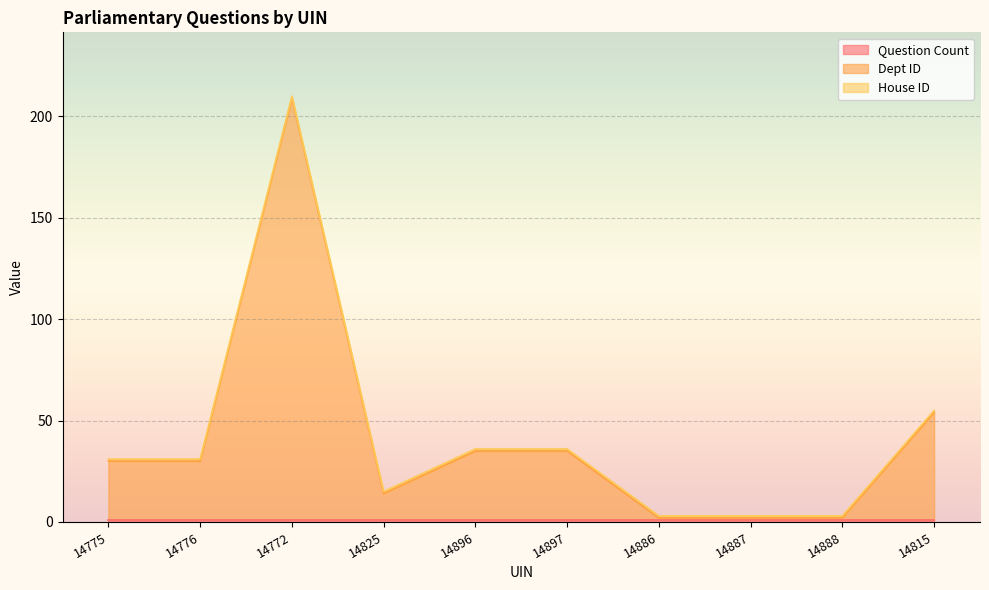

True or false: House ID and Question Count cross at least once.

False